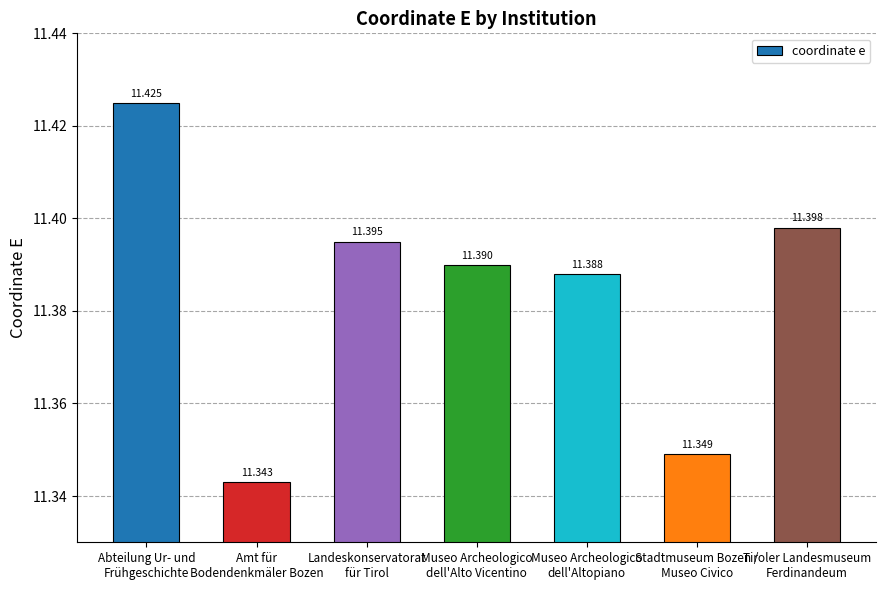

What position from the right is Museo Archeologico
dell'Altopiano?

3